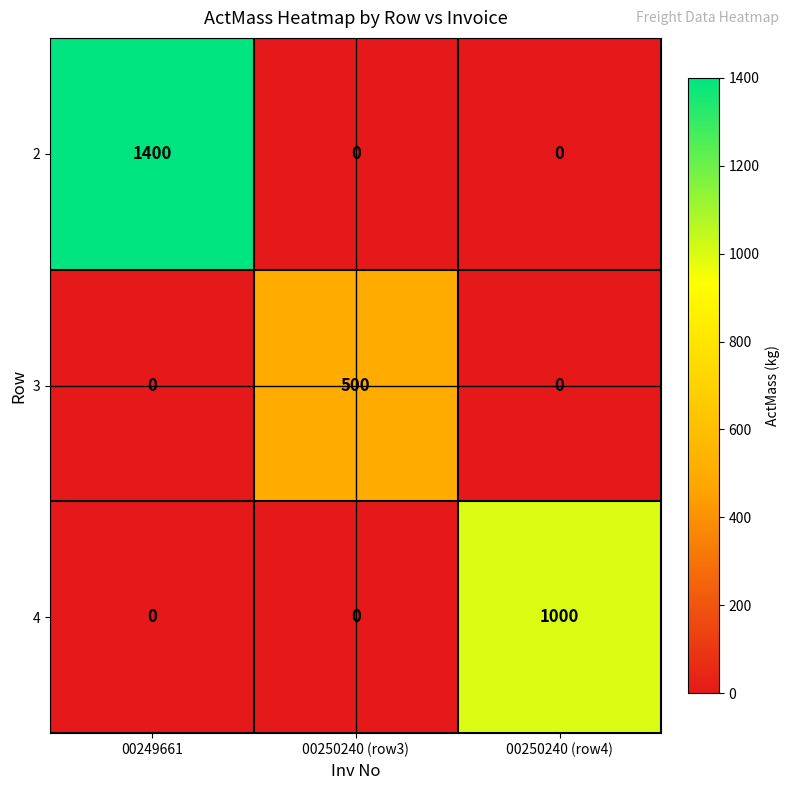

Reading right to left, transcribe all the data shown in this chart.

2: 00250240 (row4)=0	00250240 (row3)=0	00249661=1400
3: 00250240 (row4)=0	00250240 (row3)=500	00249661=0
4: 00250240 (row4)=1000	00250240 (row3)=0	00249661=0